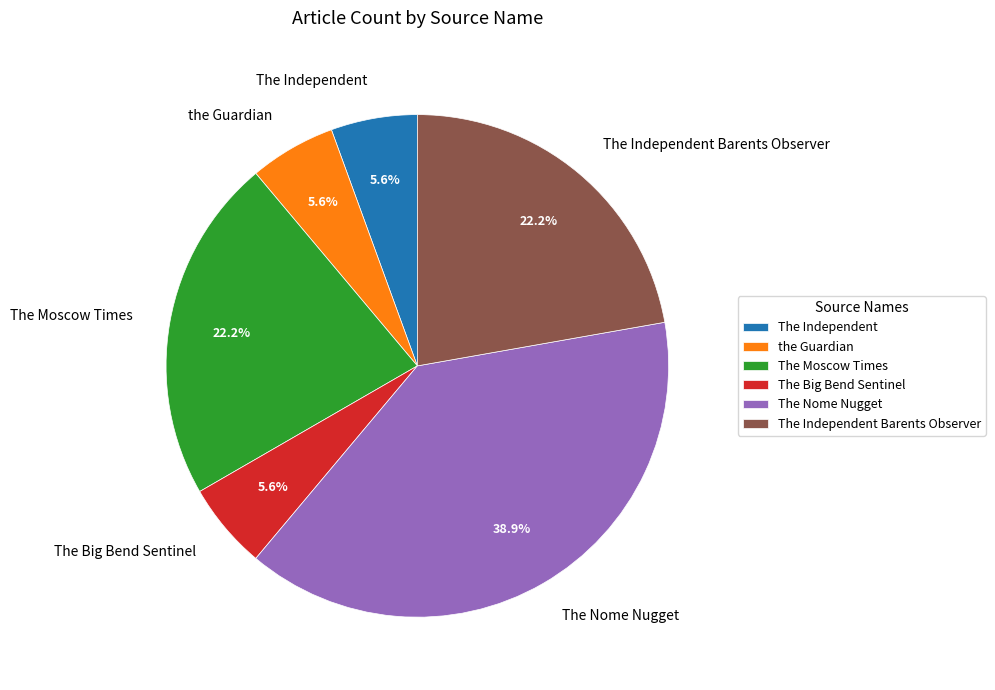

Which slice is the largest?

The Nome Nugget